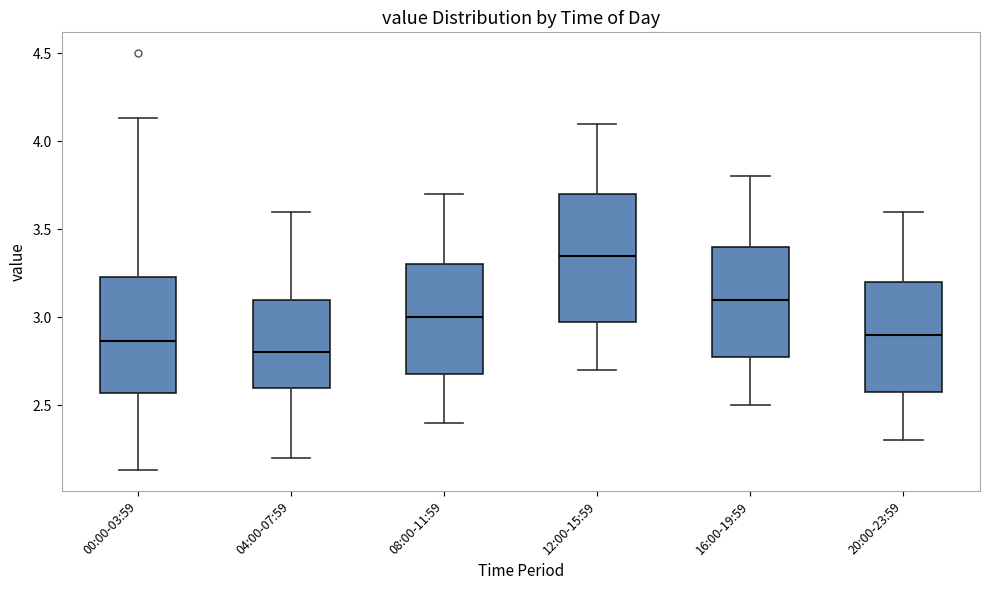

Where does the median line of the box for 08:00-11:59 sit on the y-axis? The values are not printed on the chart, so give them approximately, as read against the axis.

3.00